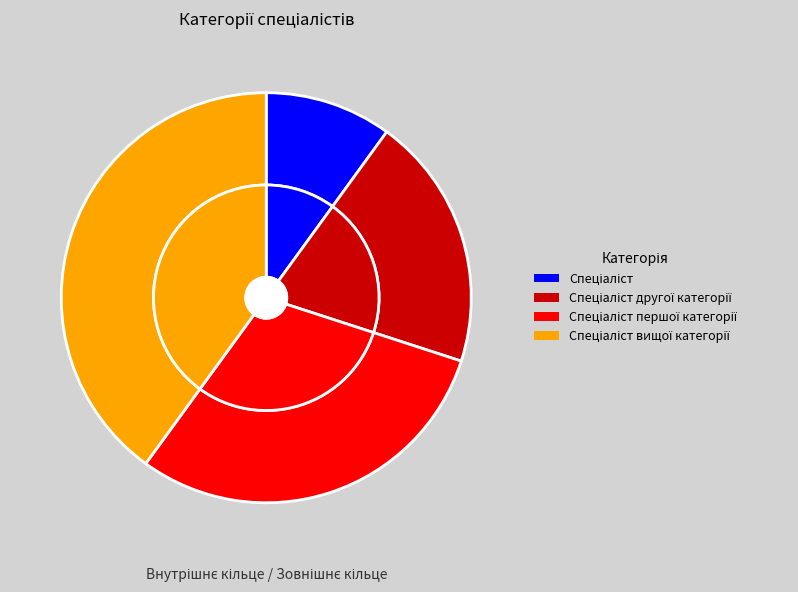

True or false: Спеціаліст вищої категорії accounts for 40% of the total.

True